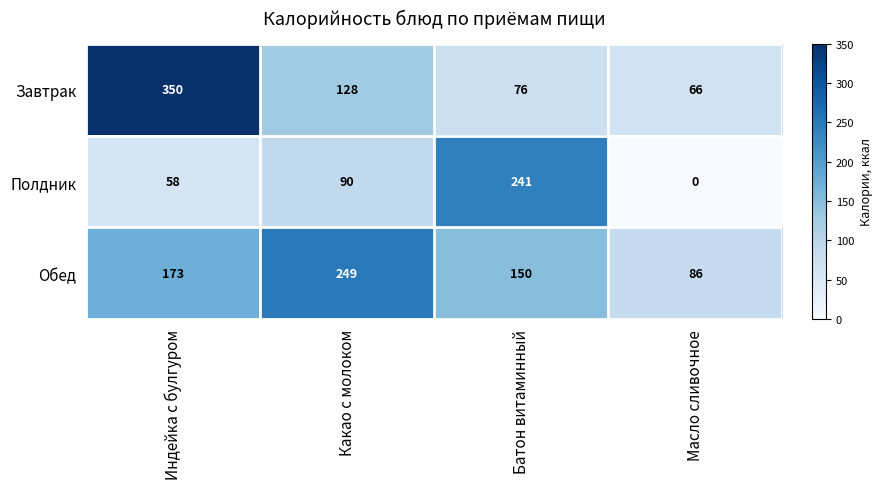

What is the difference between the highest and lowest values at Какао с молоком?

159